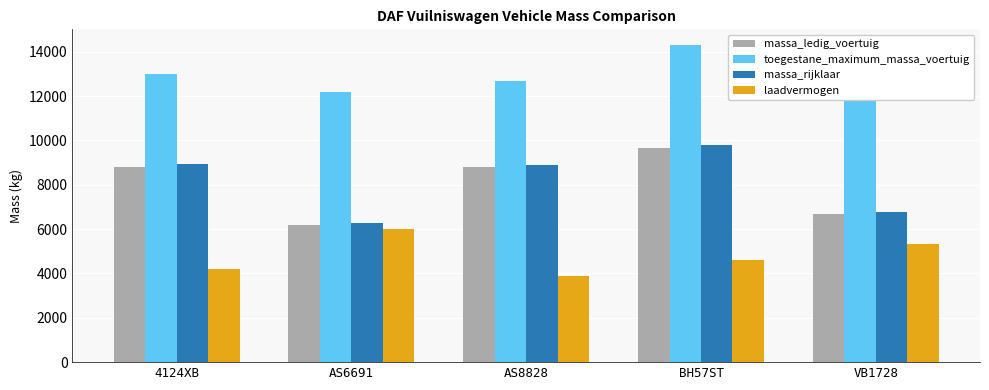

Reading left to right, what are all the values shown in this chart?

massa_ledig_voertuig: 4124XB=8820	AS6691=6200	AS8828=8800	BH57ST=9680	VB1728=6690
toegestane_maximum_massa_voertuig: 4124XB=13000	AS6691=12200	AS8828=12700	BH57ST=14300	VB1728=12000
massa_rijklaar: 4124XB=8920	AS6691=6300	AS8828=8900	BH57ST=9780	VB1728=6790
laadvermogen: 4124XB=4180	AS6691=6000	AS8828=3900	BH57ST=4620	VB1728=5310